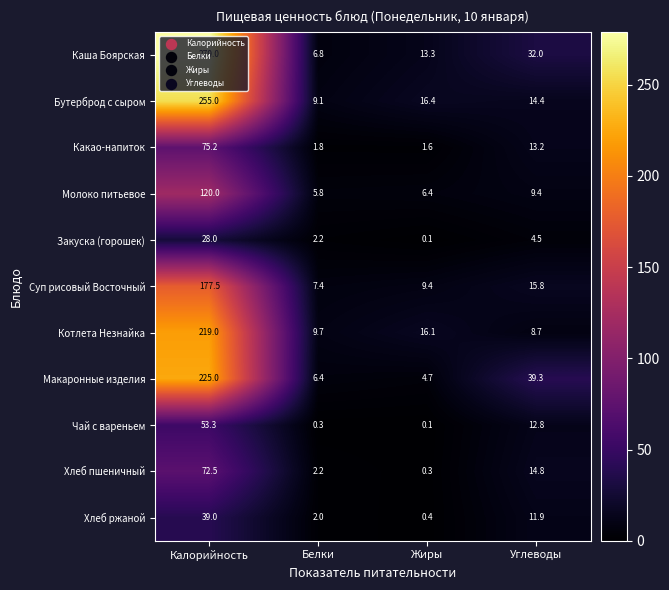

The Хлеб ржаной series shows 0.4 at Жиры. True or false?

True